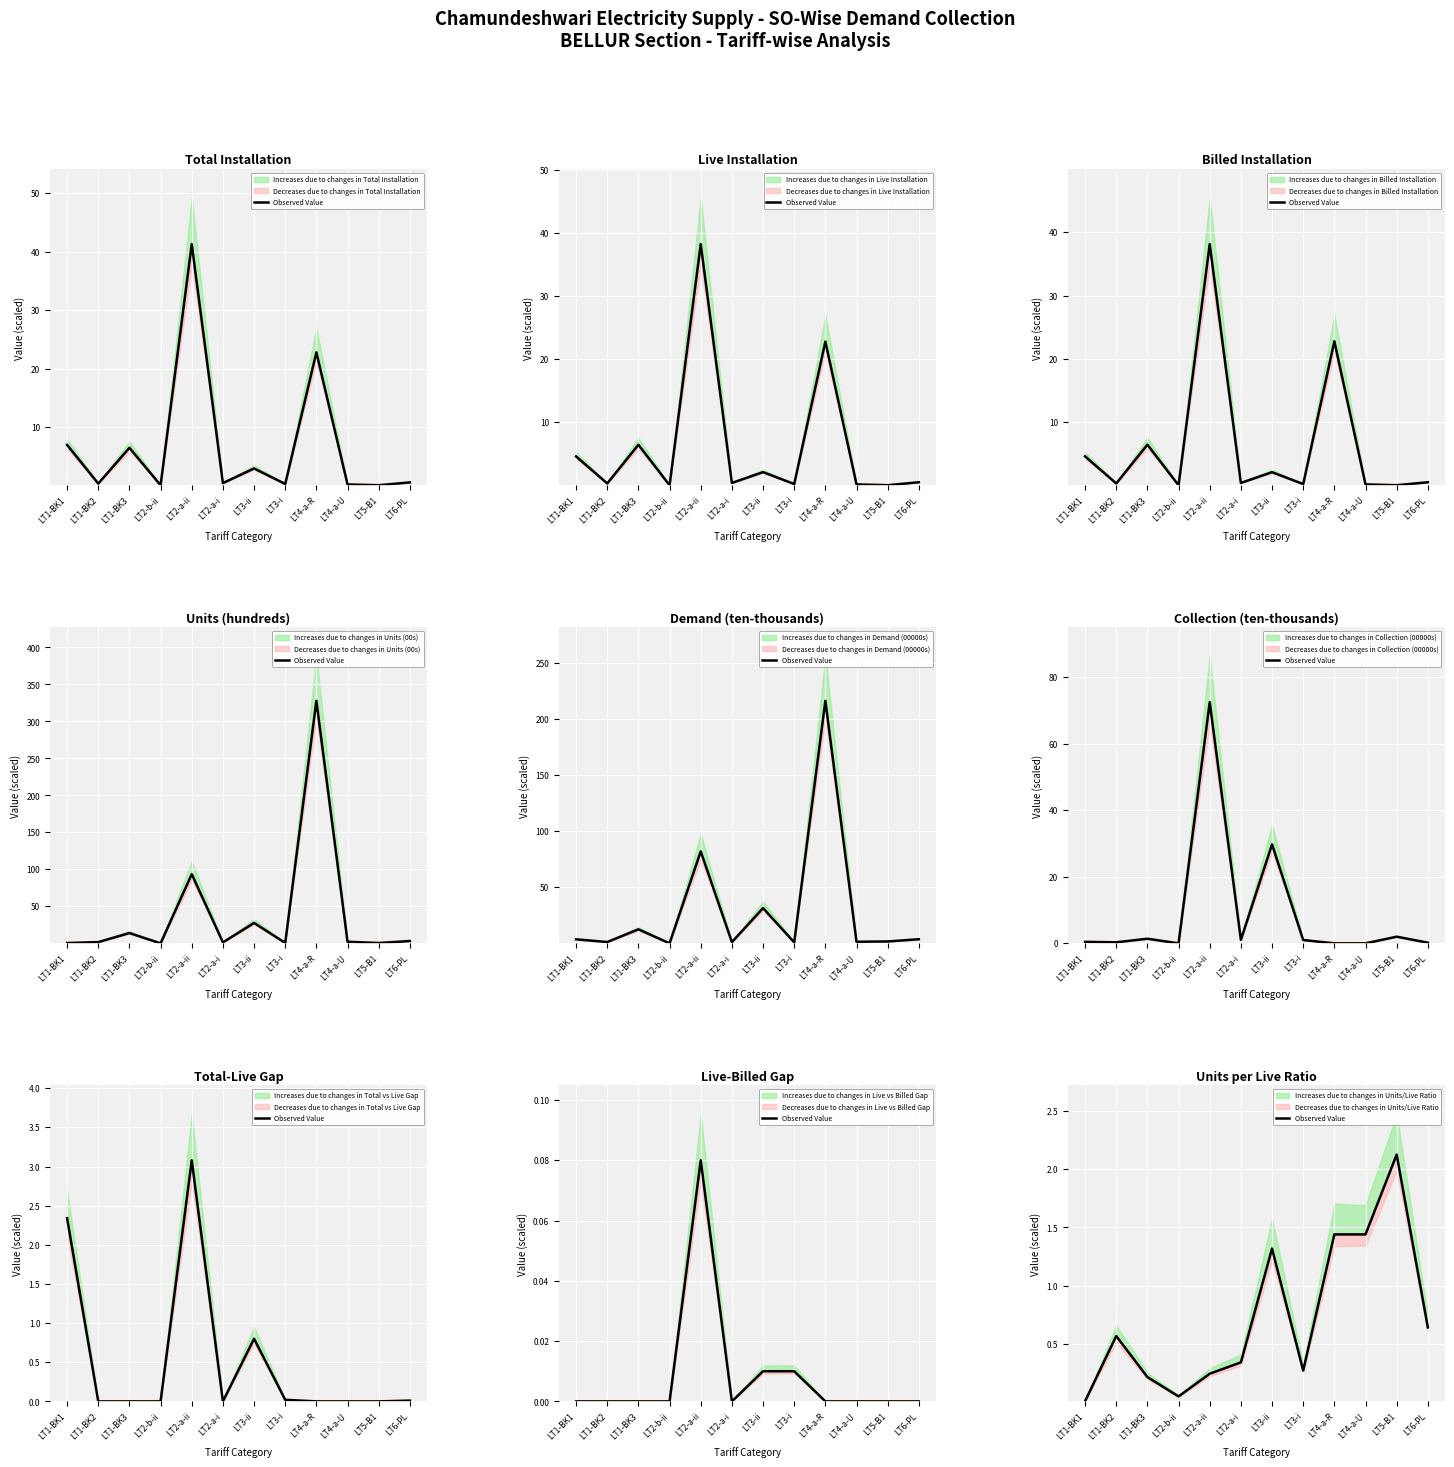

How many lines are shown in the chart?

1